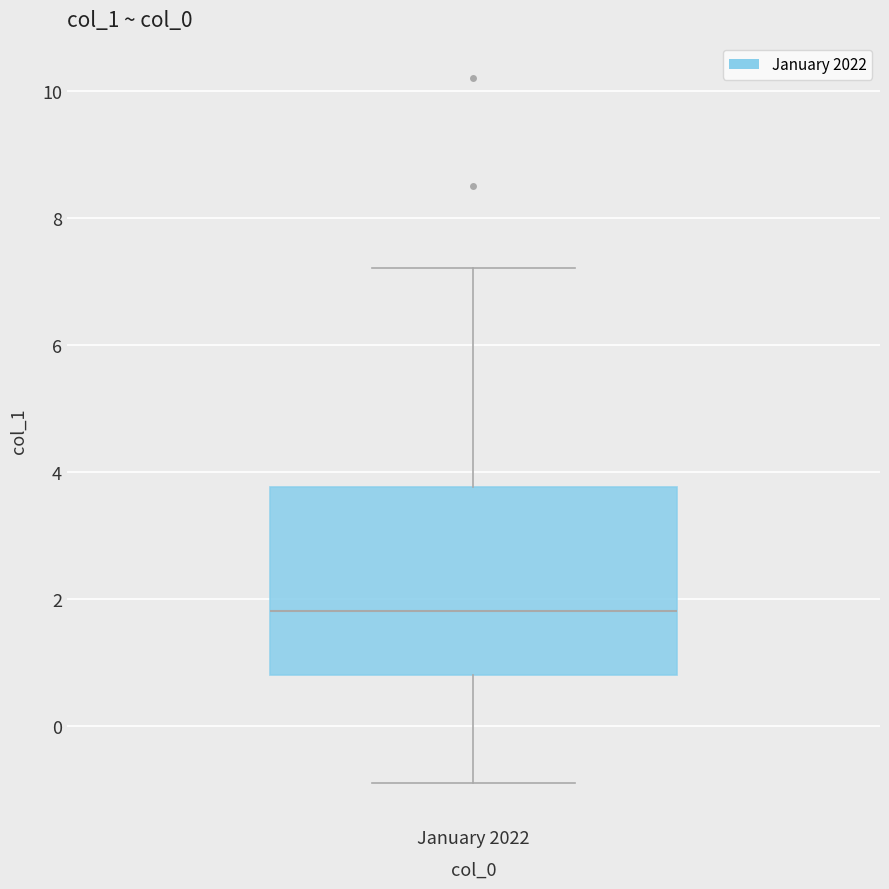

Where does the upper whisker of the box for January 2022 end on the y-axis? The values are not printed on the chart, so give them approximately, as read against the axis.

7.2